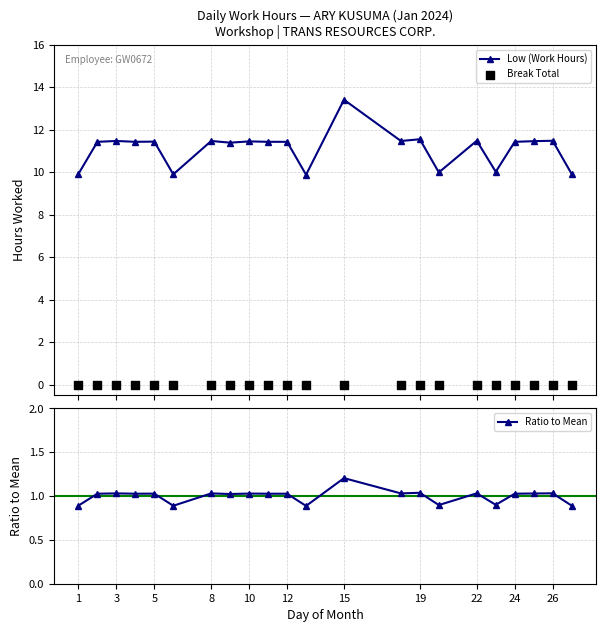

Which series has the largest total across all categories?

Low (Work Hours)